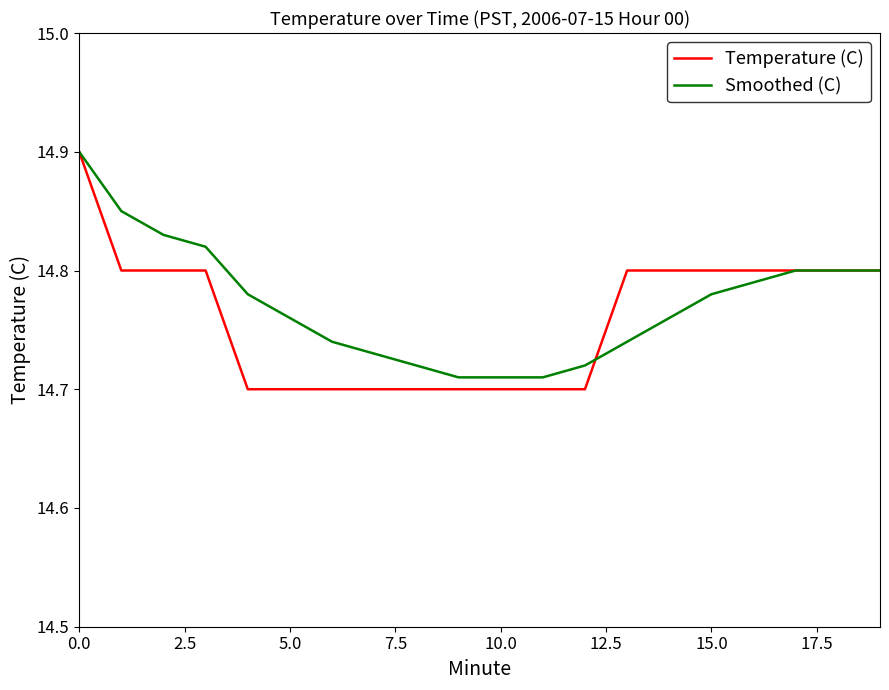

What is the greatest value displayed?

14.9